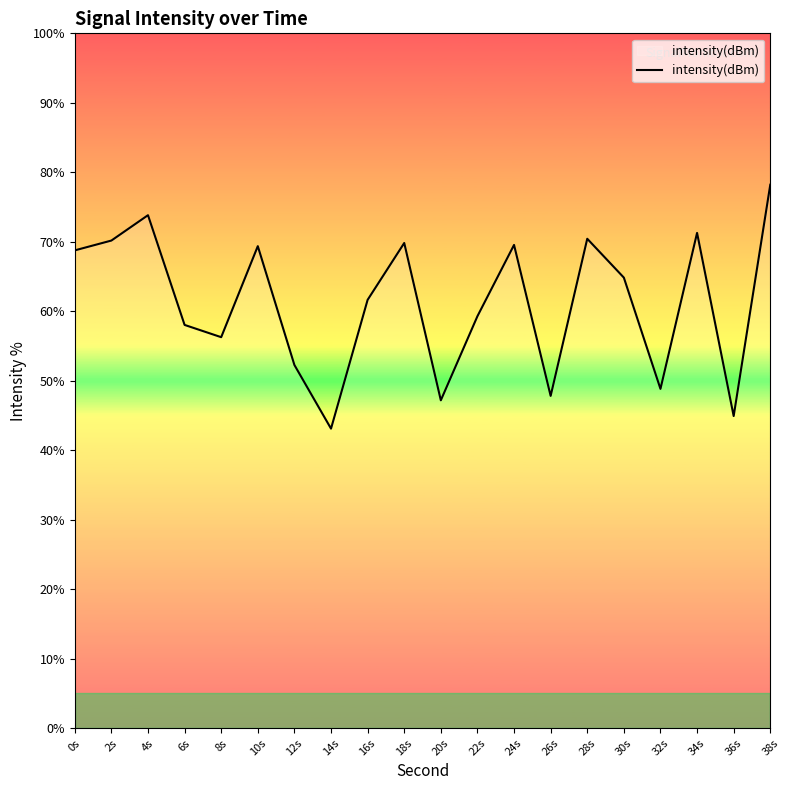

The value at 18s is 31.1. True or false?

False